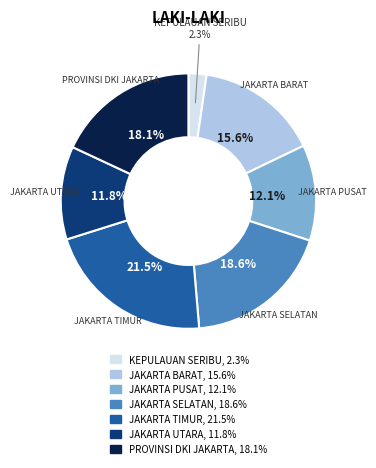

Is PROVINSI DKI JAKARTA the majority of the pie?

No